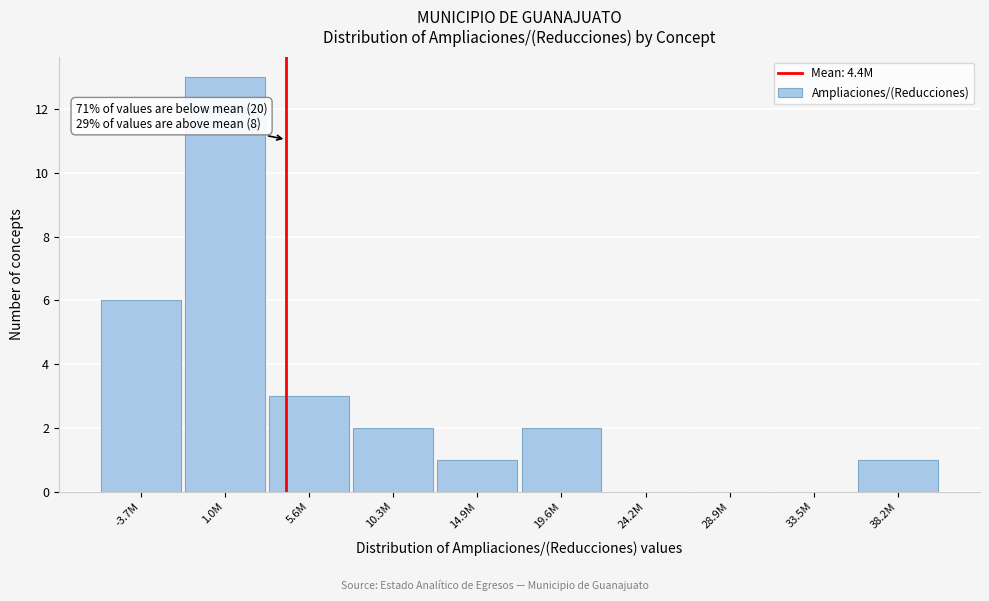

Reading left to right, extract all data points from this chart.

-3.7M=6	1.0M=13	5.6M=3	10.3M=2	14.9M=1	19.6M=2	24.2M=0	28.9M=0	33.5M=0	38.2M=1